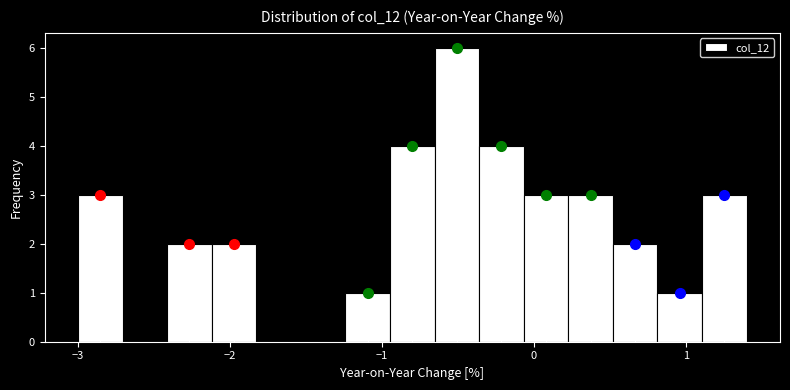

Read against the x-axis, roughly where is the centre of the tallest bar?

-0.5